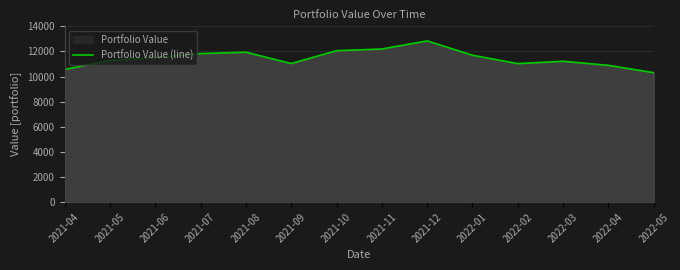

What position from the left is 2021-10?

7